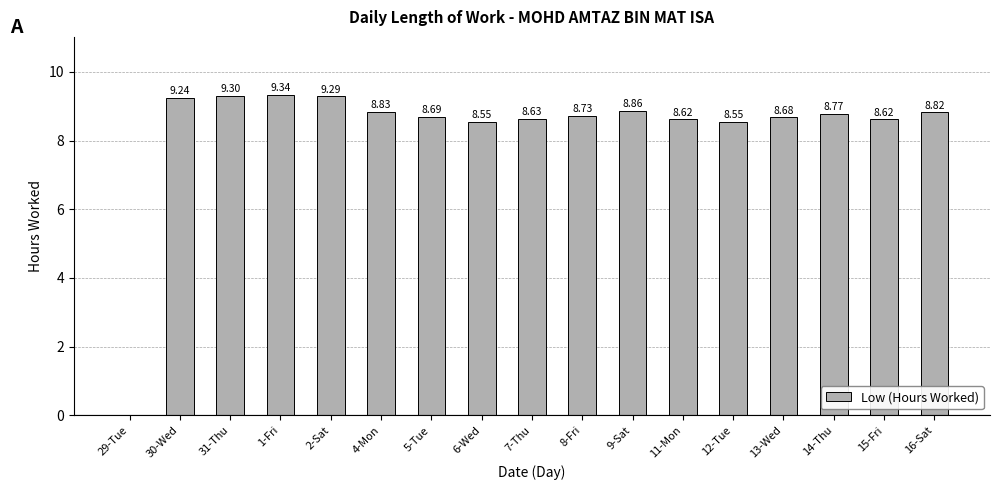

Between 1-Fri and 11-Mon, which is larger?

1-Fri